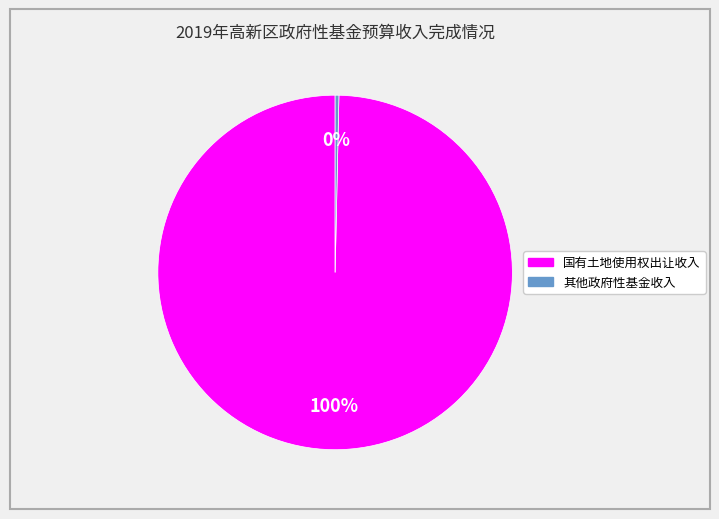

The 其他政府性基金收入 slice represents 0% of the pie. True or false?

True